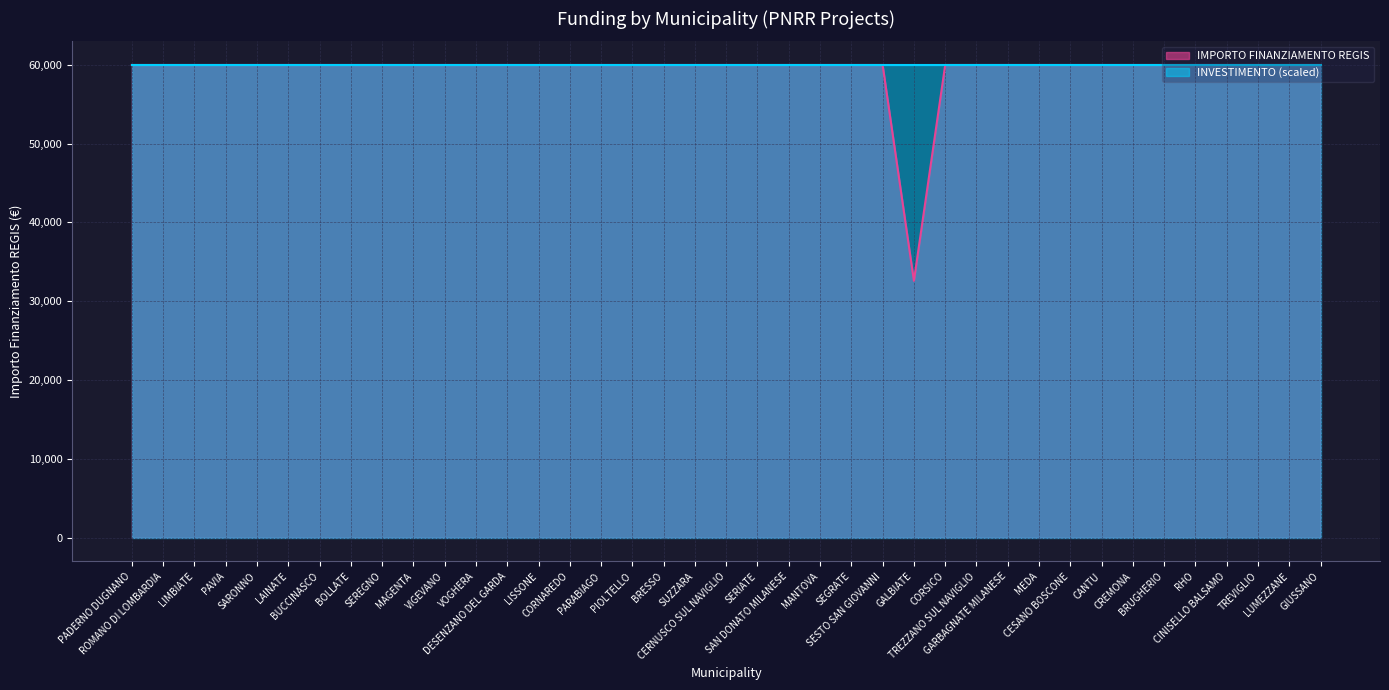

Reading right to left, transcribe all the data shown in this chart.

GIUSSANO=59966	LUMEZZANE=59966	TREVIGLIO=59966	CINISELLO BALSAMO=59966	RHO=59966	BRUGHERIO=59966	CREMONA=59966	CANTU=59966	CESANO BOSCONE=59966	MEDA=59966	GARBAGNATE MILANESE=59966	TREZZANO SUL NAVIGLIO=59966	CORSICO=59966	GALBIATE=32589	SESTO SAN GIOVANNI=59966	SEGRATE=59966	MANTOVA=59966	SAN DONATO MILANESE=59966	SERIATE=59966	CERNUSCO SUL NAVIGLIO=59966	SUZZARA=59966	BRESSO=59966	PIOLTELLO=59966	PARABIAGO=59966	CORNAREDO=59966	LISSONE=59966	DESENZANO DEL GARDA=59966	VOGHERA=59966	VIGEVANO=59966	MAGENTA=59966	SEREGNO=59966	BOLLATE=59966	BUCCINASCO=59966	LAINATE=59966	SARONNO=59966	PAVIA=59966	LIMBIATE=59966	ROMANO DI LOMBARDIA=59966	PADERNO DUGNANO=59966